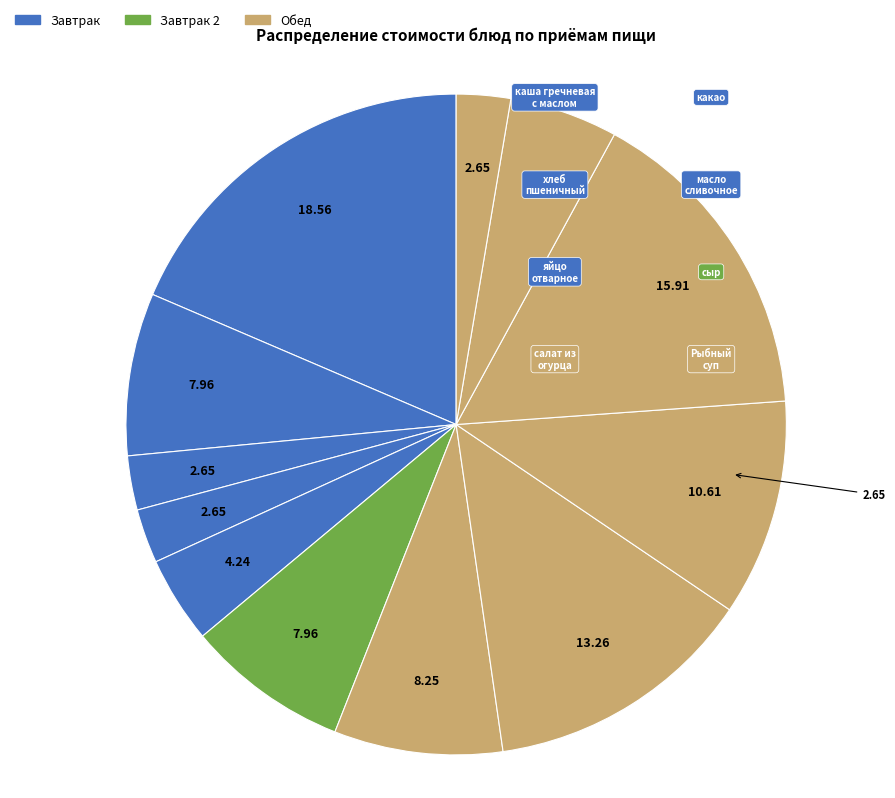

Is there any slice that represents more than half of the pie?

No